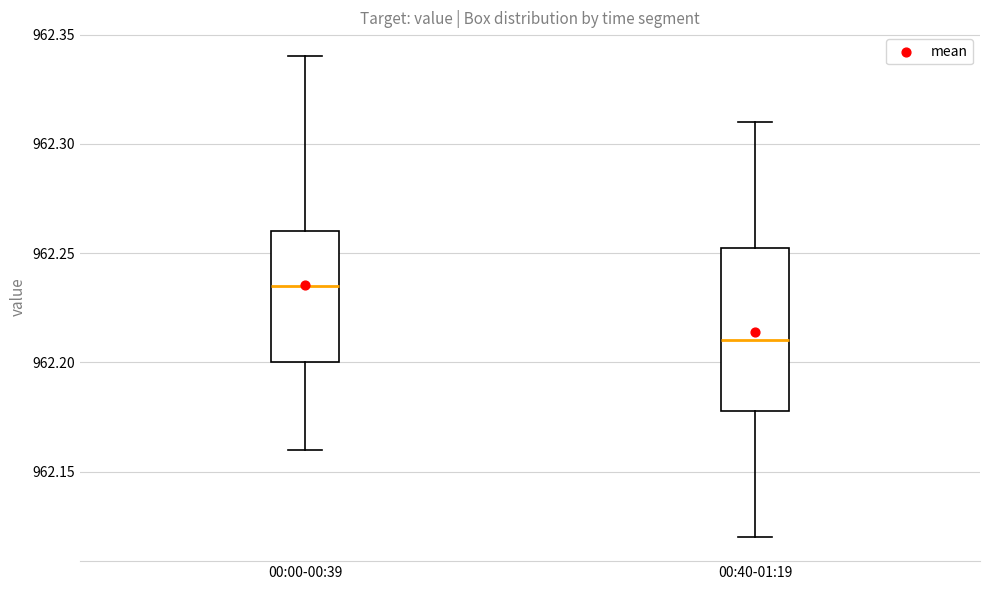

Reading left to right, read every box against the y-axis: the position of its median line, the range the box covers, and the ends of its whiskers. The values are not printed on the chart, so give them approximately, as read against the axis.

00:00-00:39: median 962.235, box 962.200 to 962.260, whiskers 962.160 to 962.340
00:40-01:19: median 962.210, box 962.180 to 962.255, whiskers 962.120 to 962.310